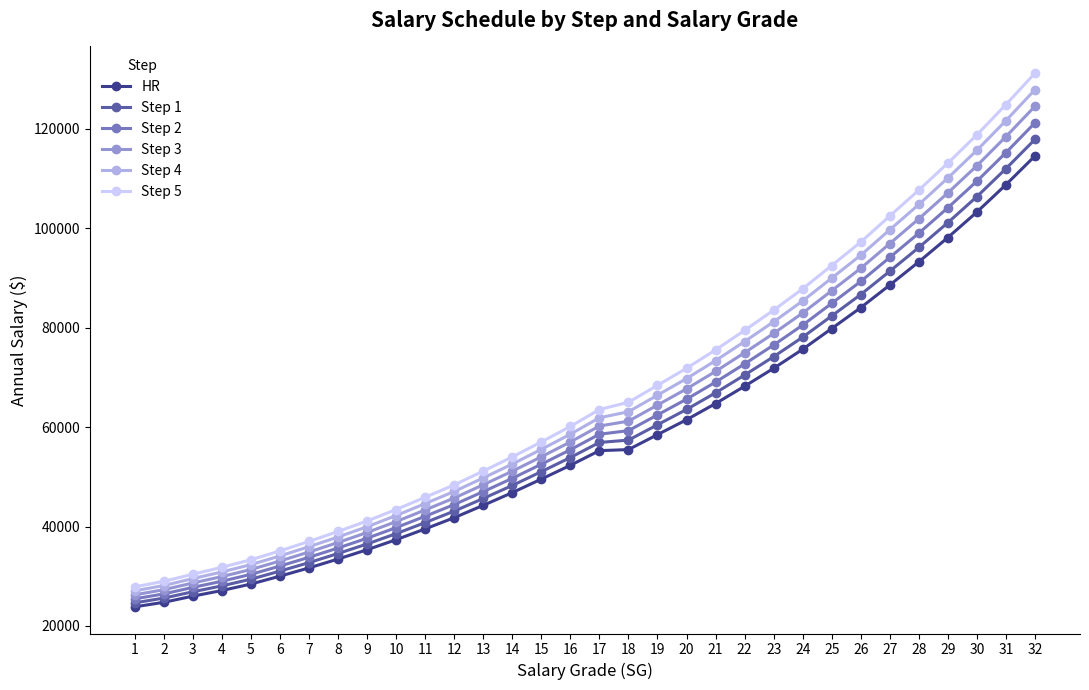

What is the spread (max minus min) of values at 14?

7175